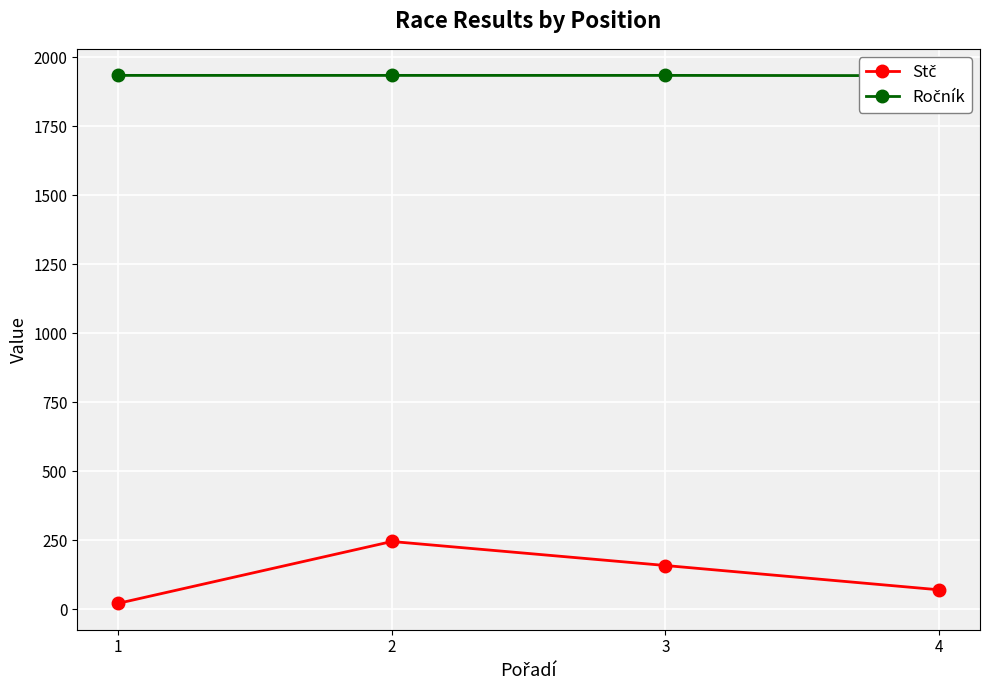

Where is Ročník nearest to the value 1934?

4